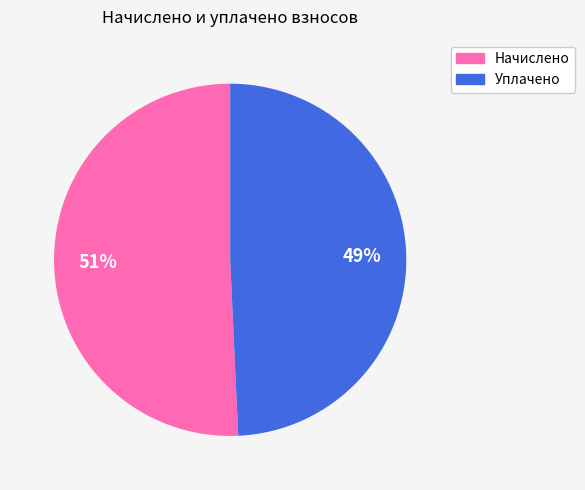

The Уплачено slice represents 49% of the pie. True or false?

True